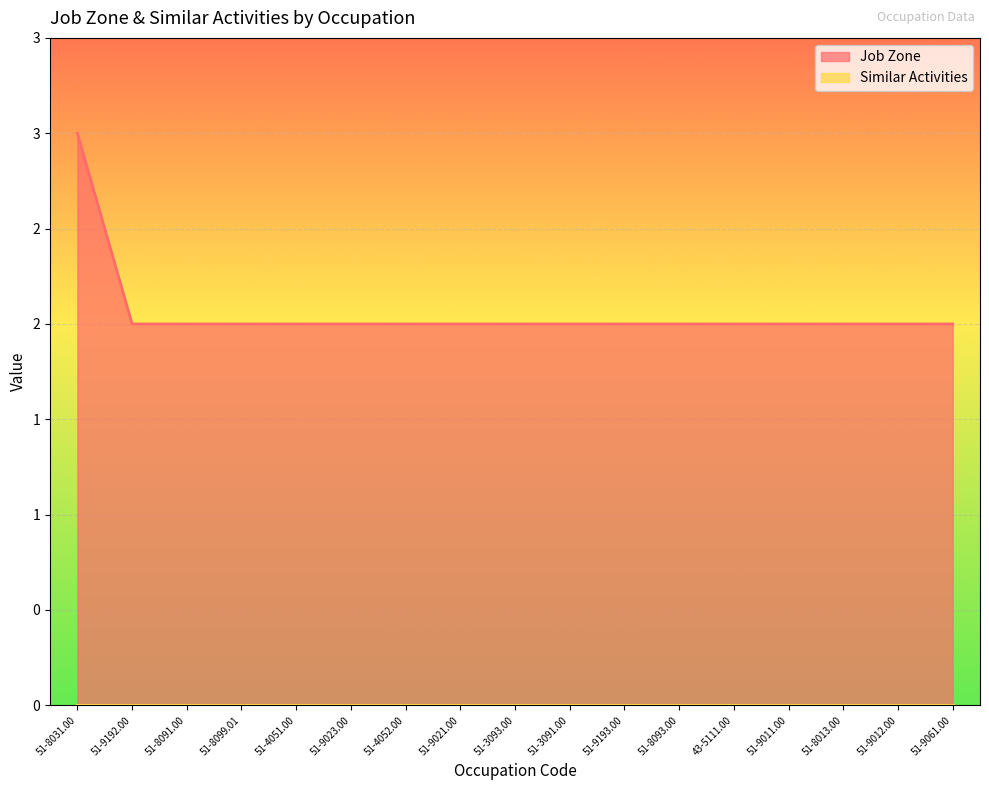

Count the values in the range 2 to 3.

17